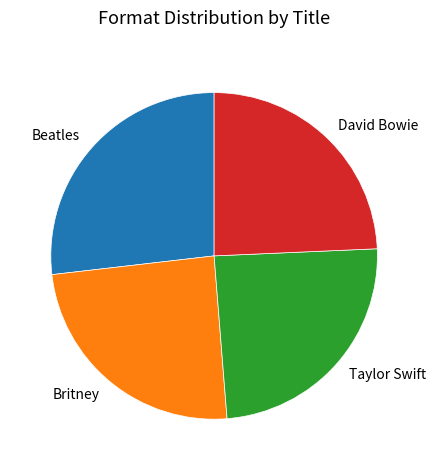

Do David Bowie and Britney together represent more than half of the pie?

No